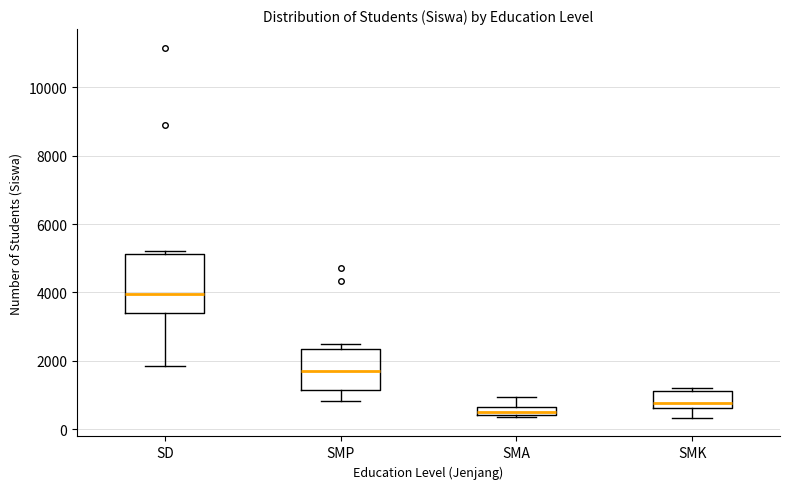

Which box's median line is the lowest?

SMA